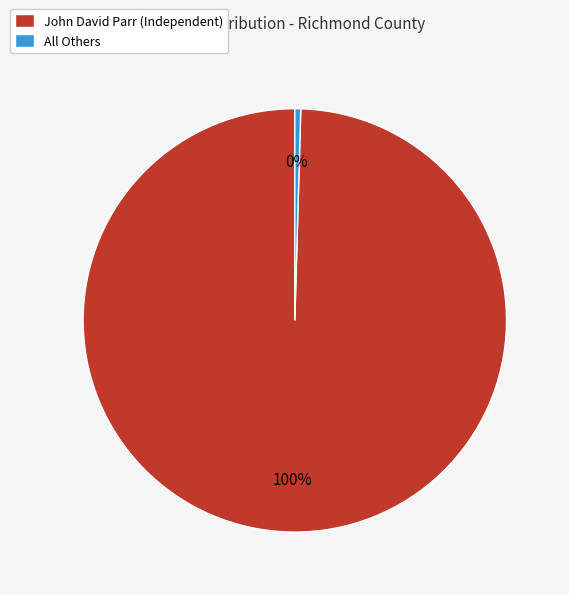

How many segments does this pie chart have?

2